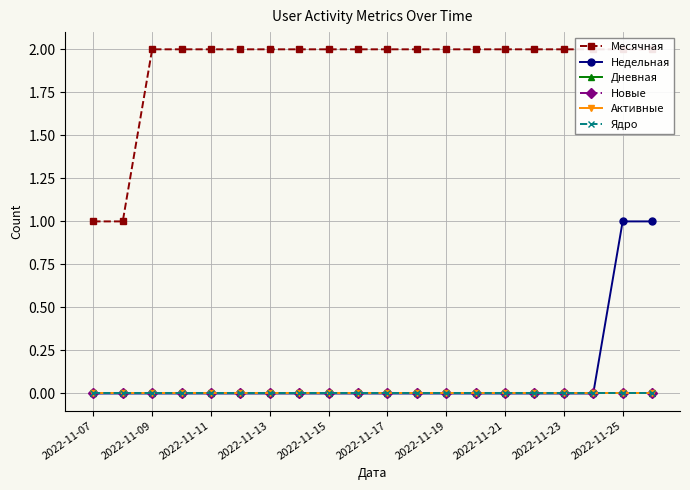

At how many categories does at least one series exceed 0?

20